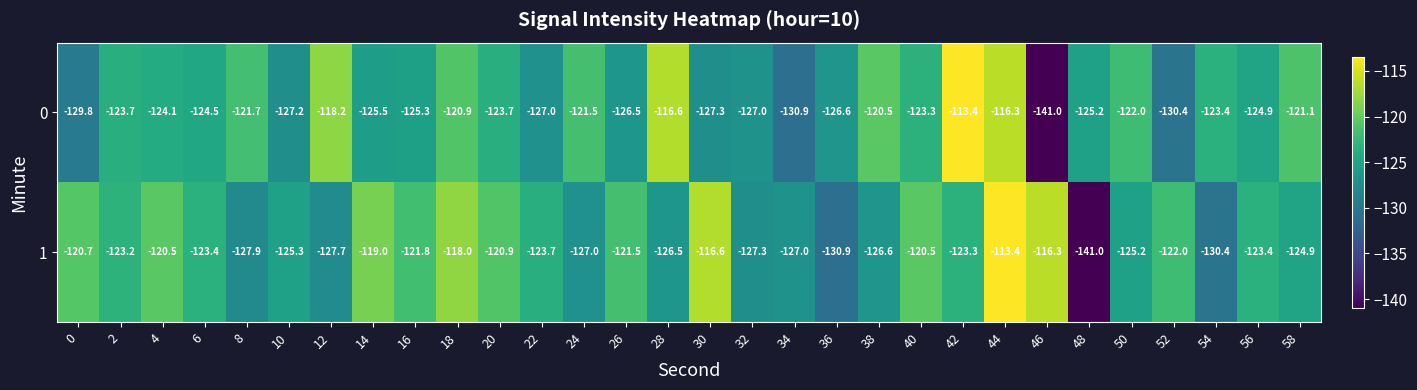

At how many categories does at least one series exceed -117?

5